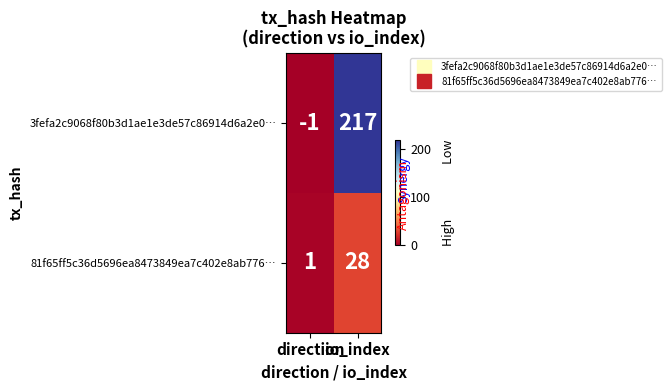

Rank the series by their maximum value, from lowest to highest.

81f65ff5c36d5696ea8473849ea7c402e8ab776…, 3fefa2c9068f80b3d1ae1e3de57c86914d6a2e0…